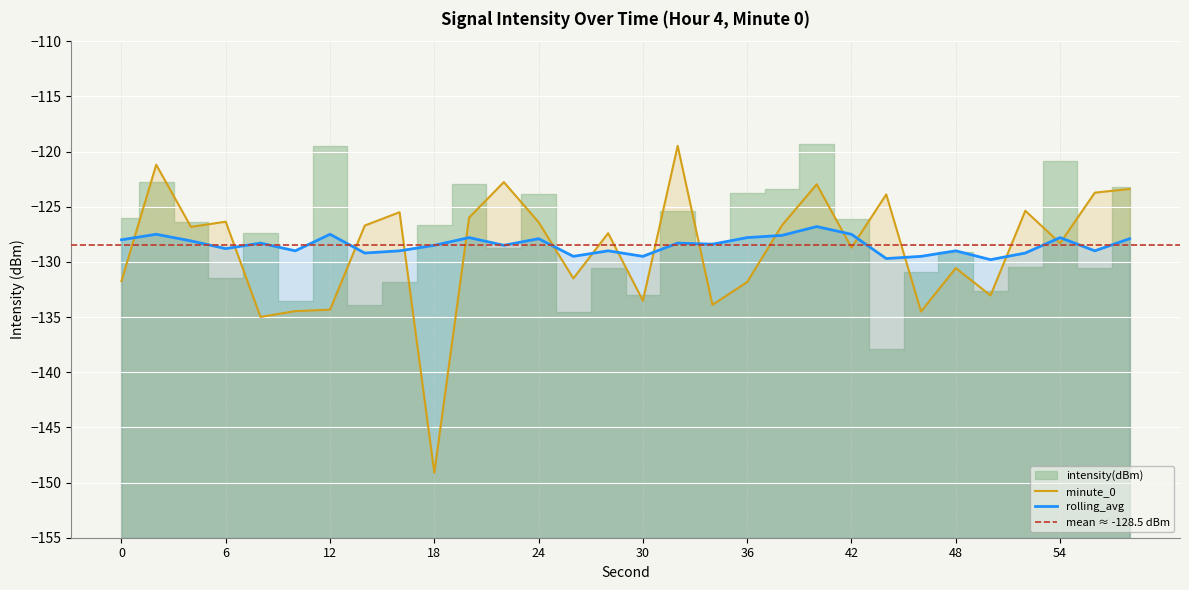

Where do rolling_avg and minute_0 first cross each other?

0 and 2